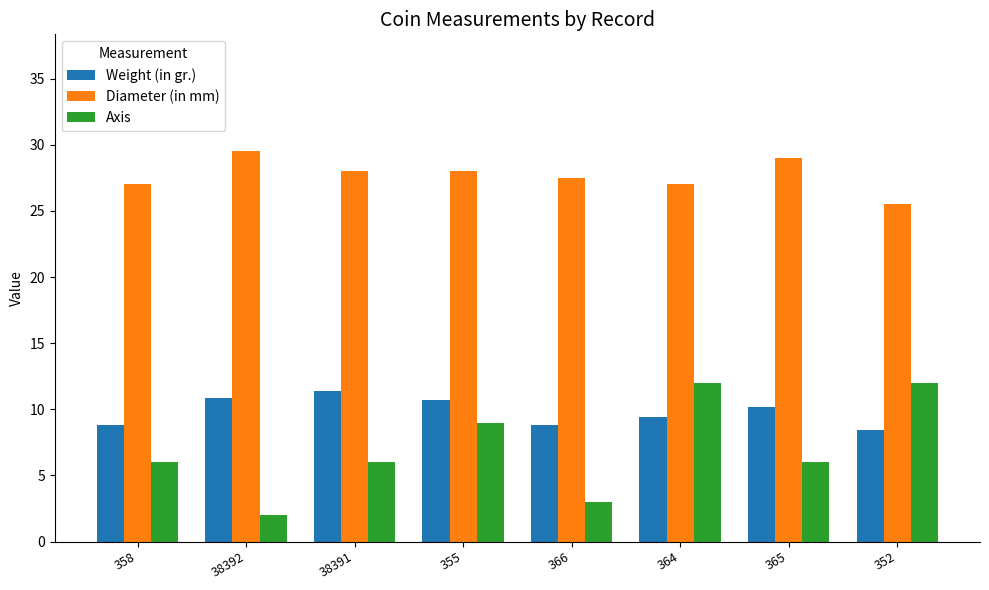

Read the Axis value at 365.

6.0